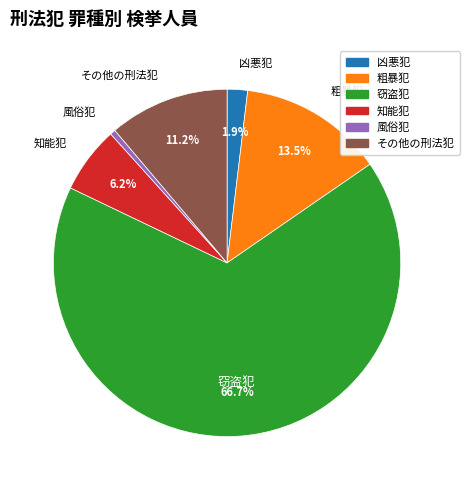

Count the number of slices in the pie.

6